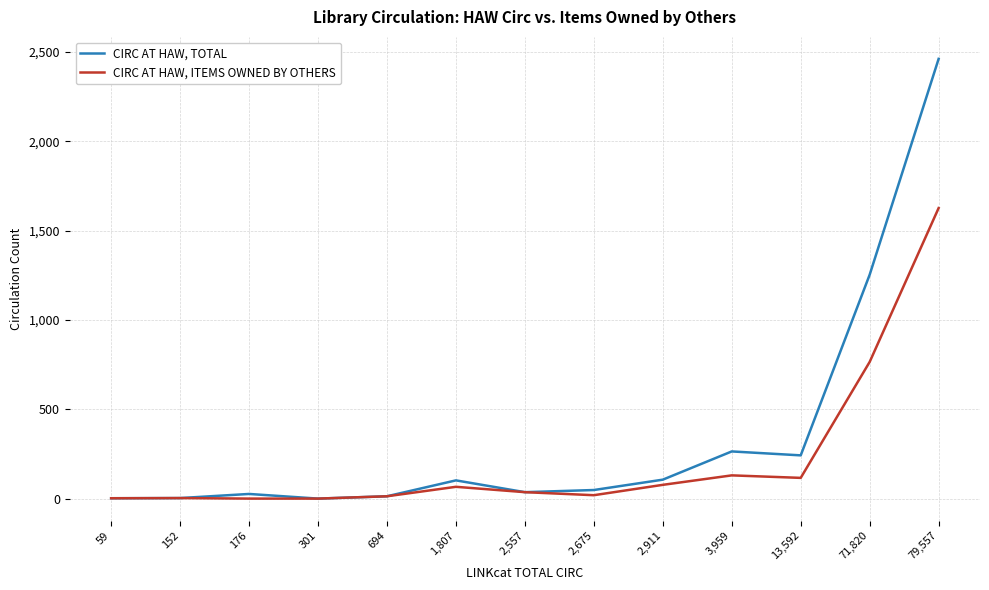

Is the value of CIRC AT HAW, TOTAL at 1,807 greater than the value of CIRC AT HAW, ITEMS OWNED BY OTHERS at 2,675?

Yes